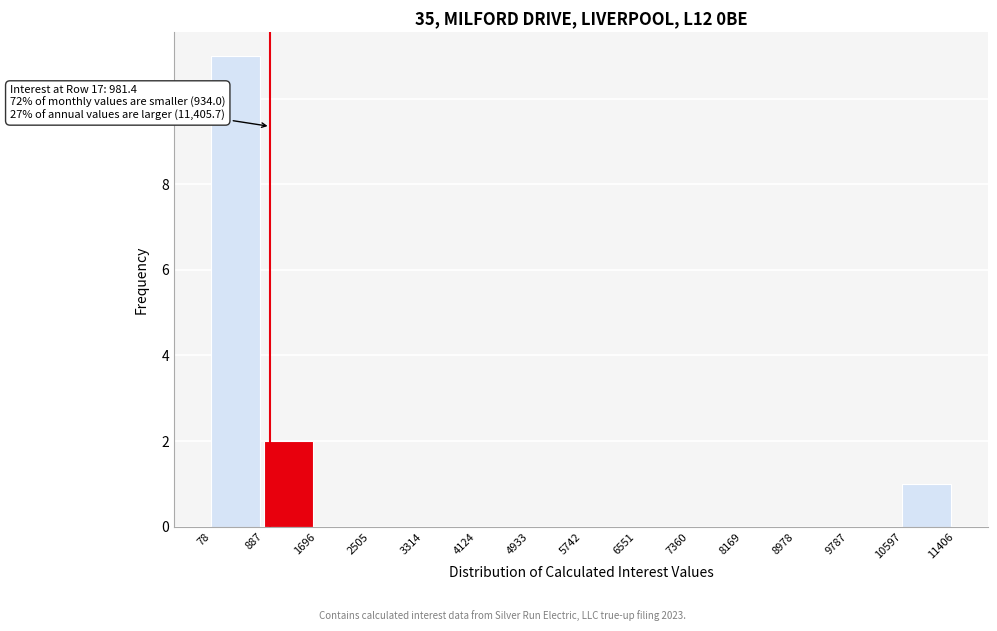

Over which range of the x-axis is the bar tallest?

78 to 887